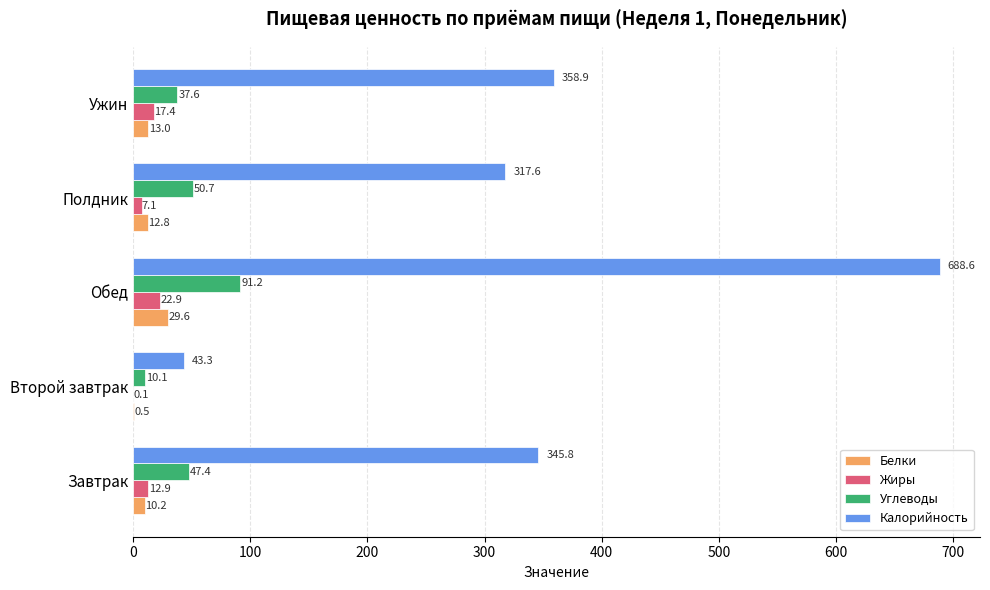

At which category is the sum across all series the highest?

Обед